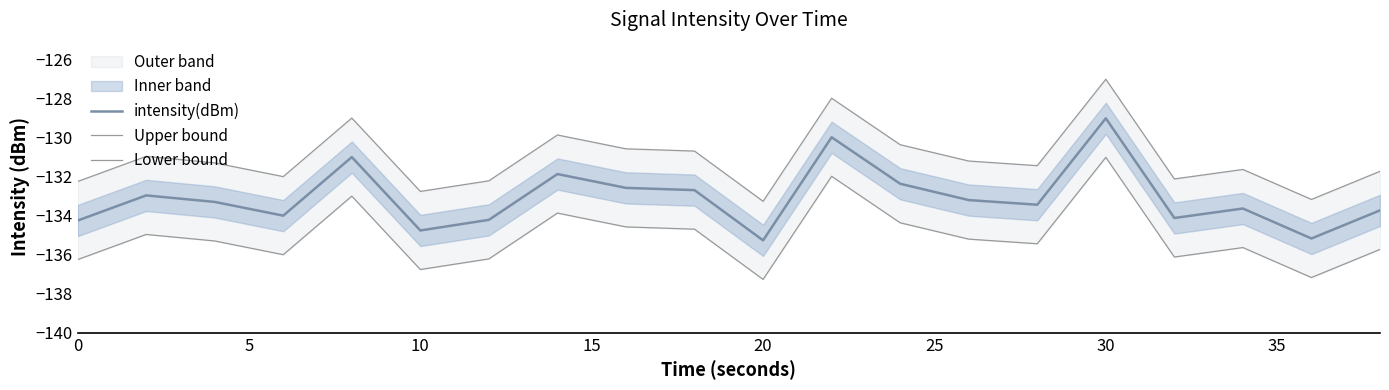

The value of intensity(dBm) at 20 is -135.3. True or false?

True